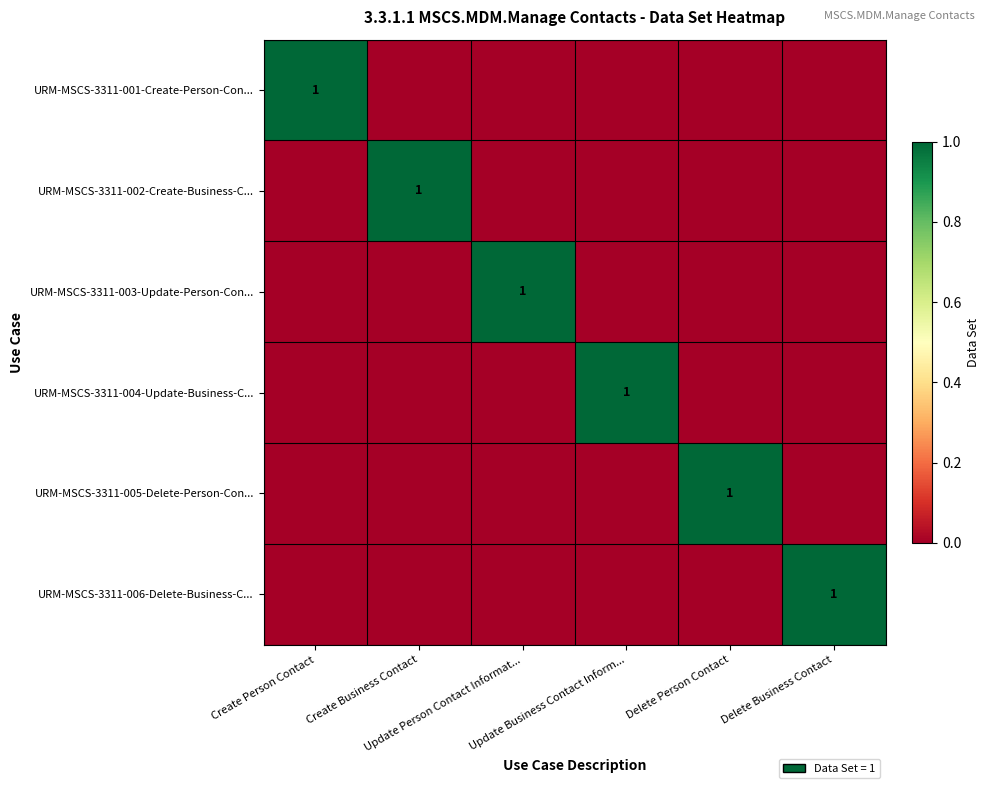

What is the total value across all series at Update Person Contact Informat...?

1